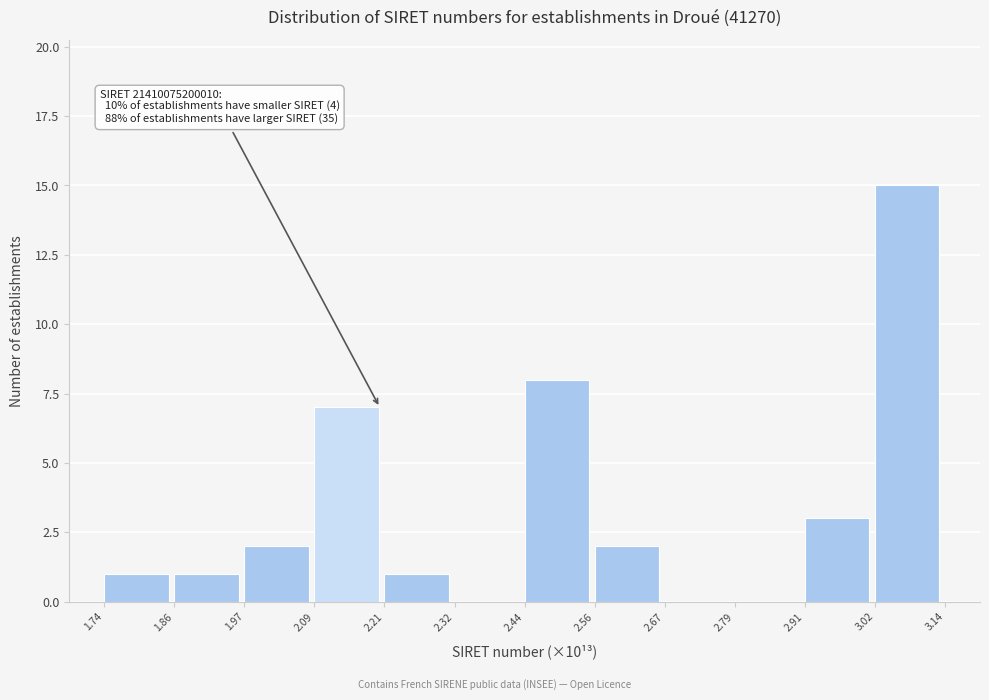

Which range on the x-axis has the tallest bar?

3.02 to 3.14